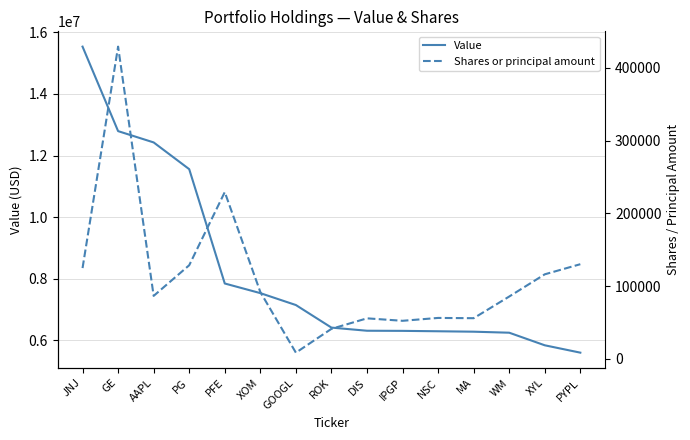

What is the approximate value of Shares or principal amount at PYPL, to the nearest 50?

130100